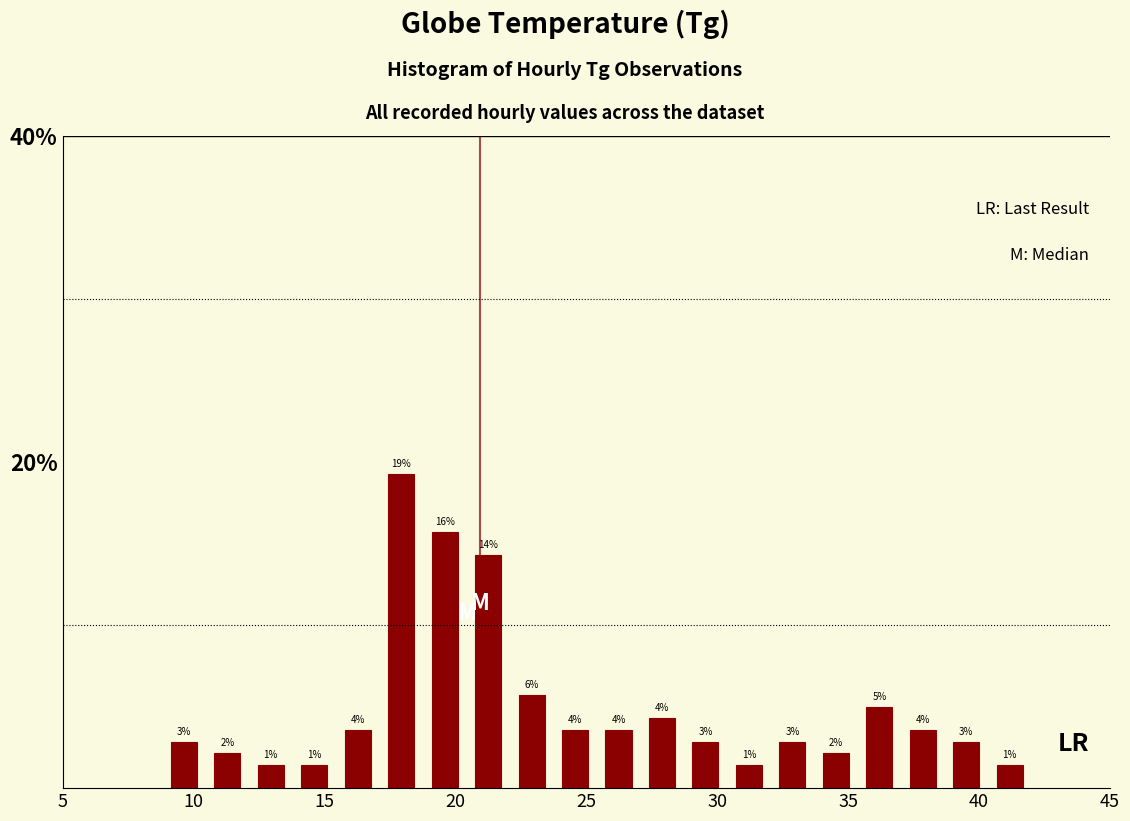

Read against the x-axis, roughly where is the centre of the tallest bar?

18.0